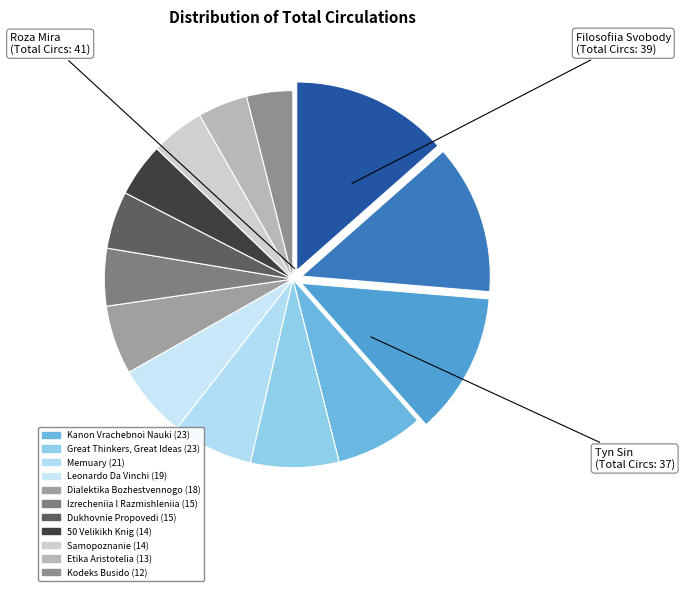

Which category has the biggest portion of the pie?

Roza Mira